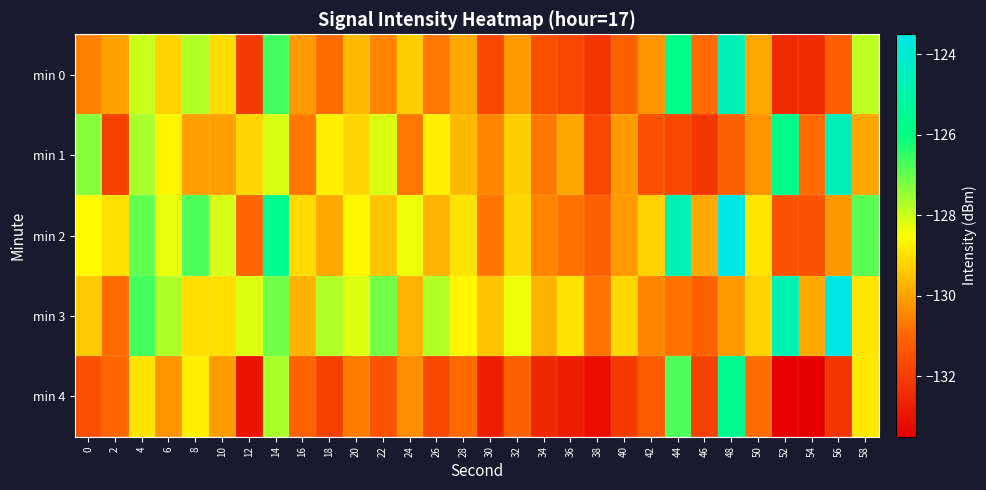

Which category has the highest value across all series?

48